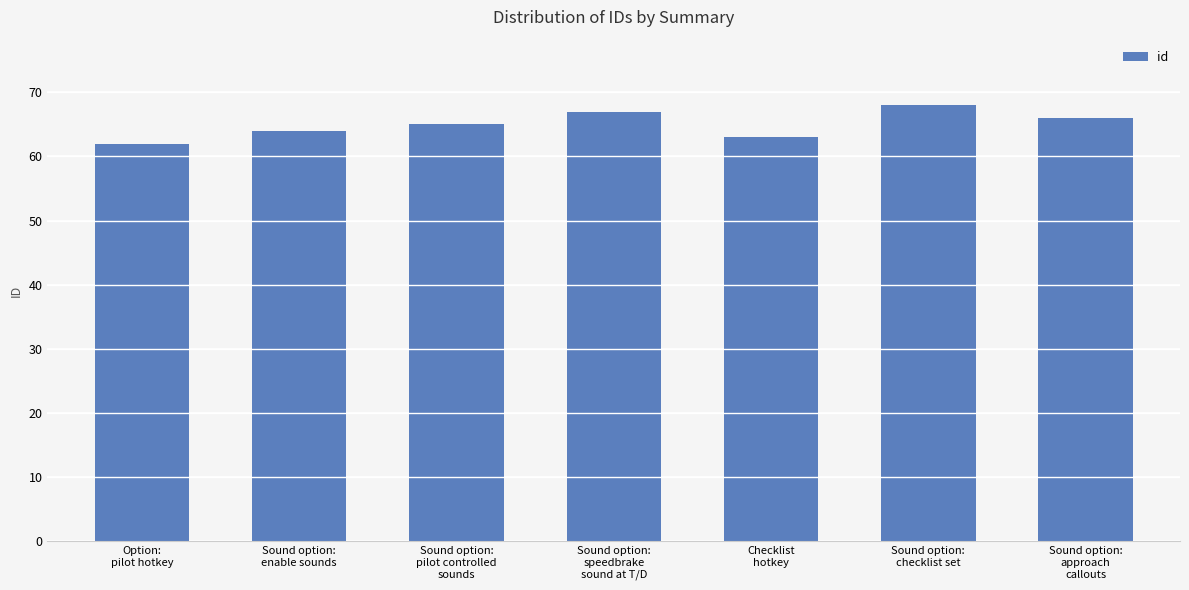

What is the value of the 6th bar from the left?

68